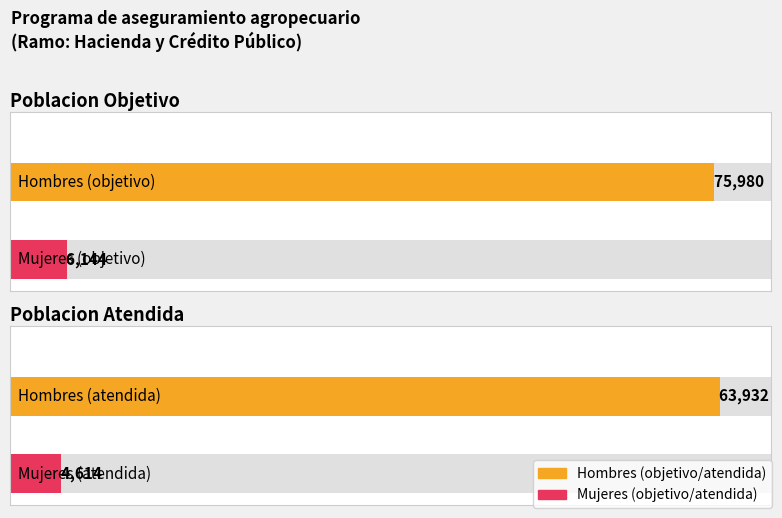

How many groups of bars are there?

4